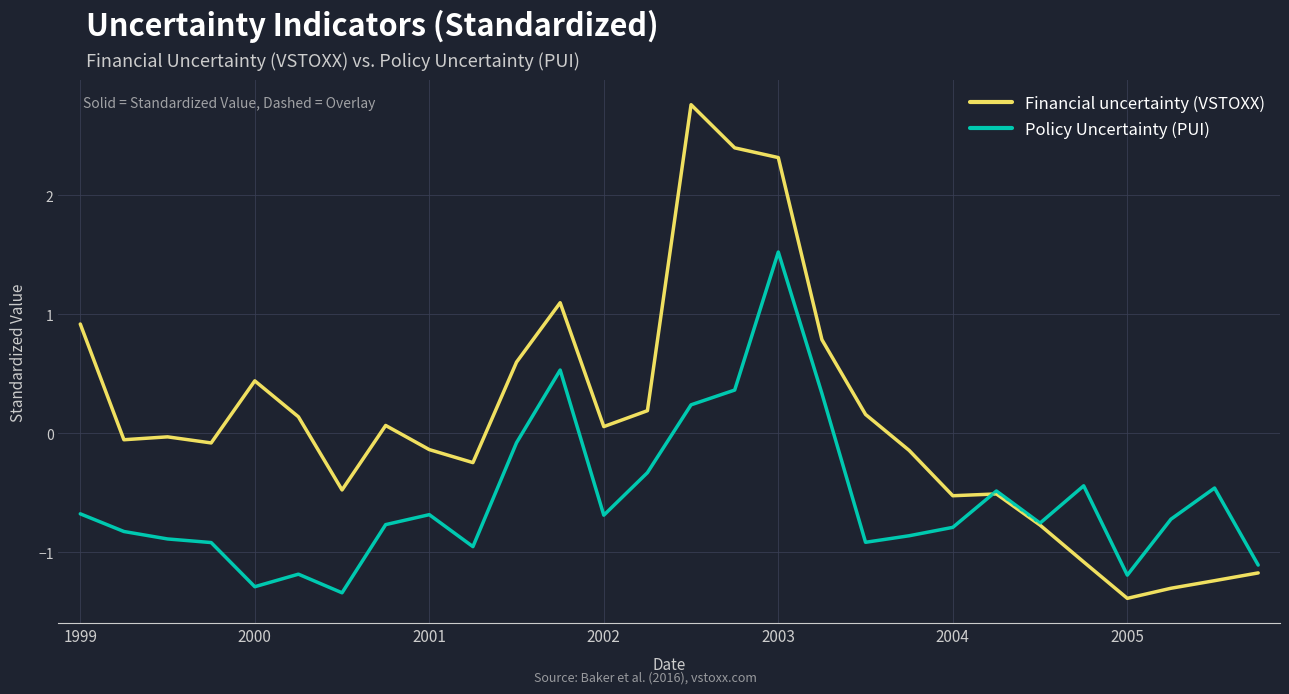

List the series in order of their peak value, highest first.

Financial uncertainty (VSTOXX), Policy Uncertainty (PUI)